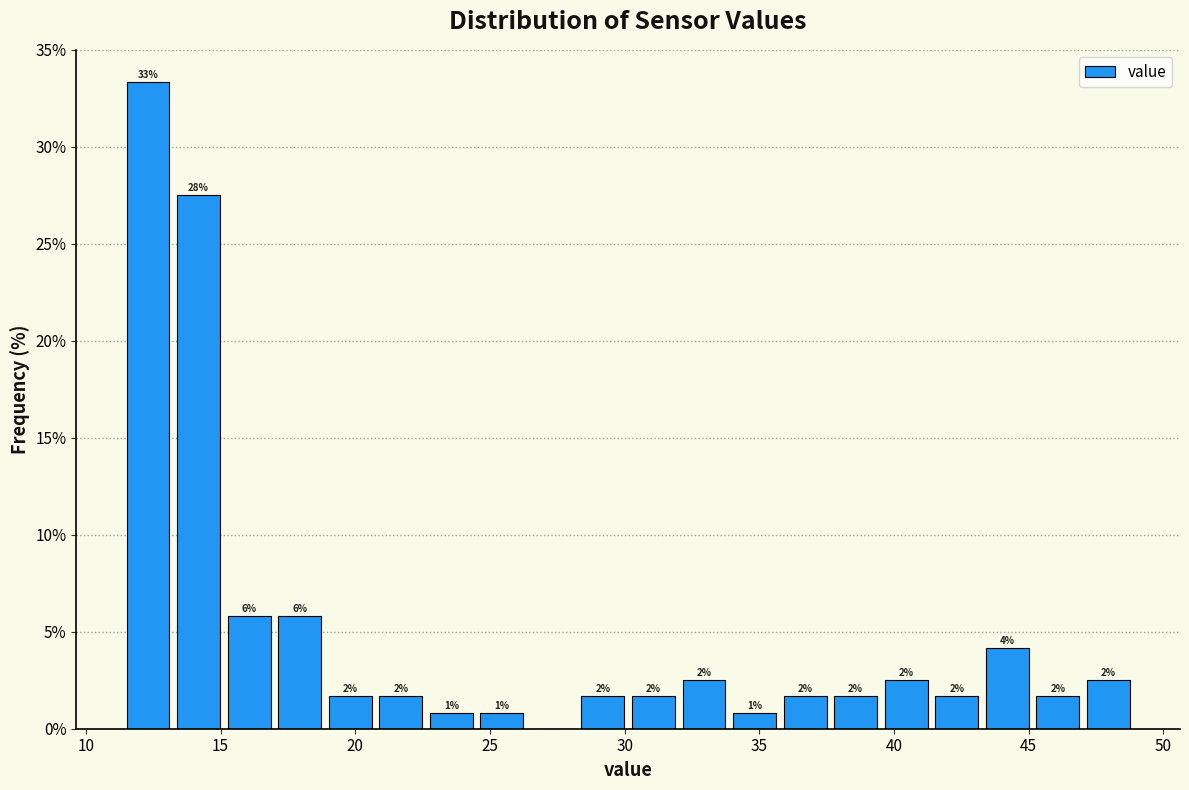

Read against the x-axis, roughly where is the centre of the tallest bar?

12.5